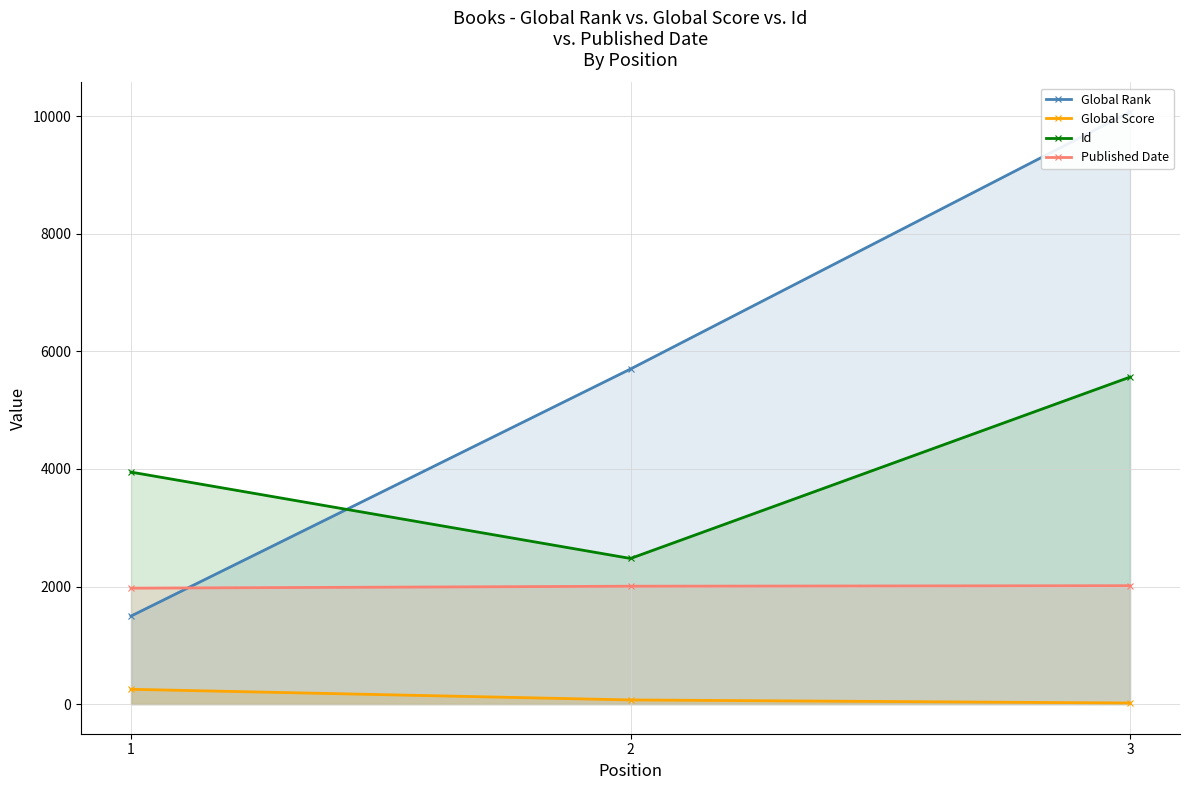

What is the minimum value shown in the chart?

19